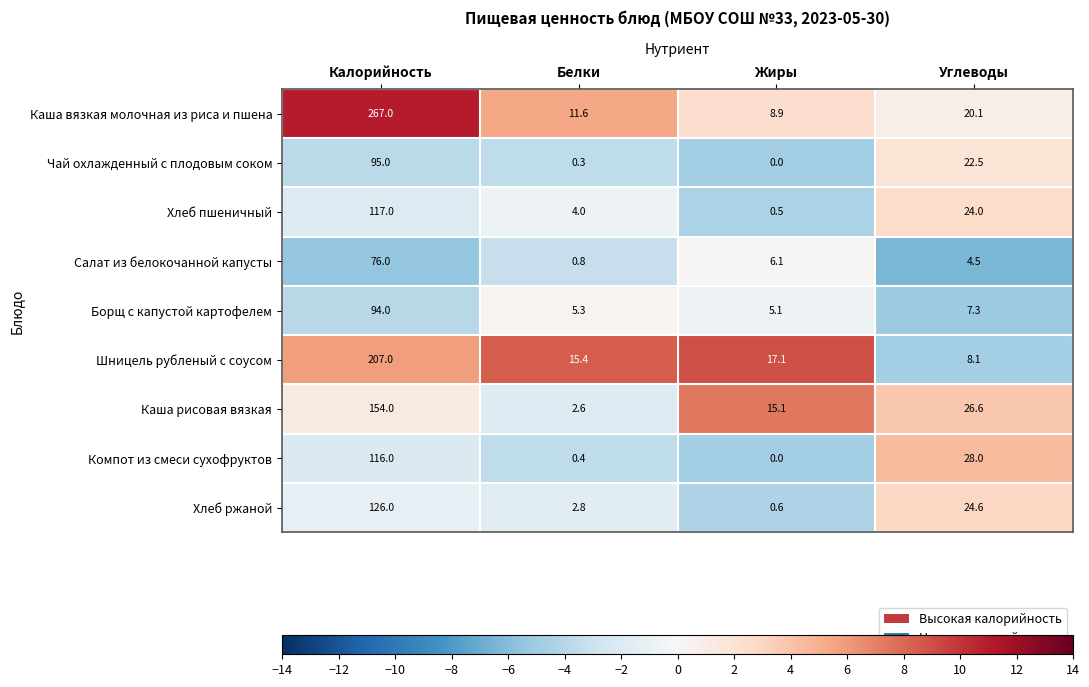

Which category has the lowest value across all series?

Жиры